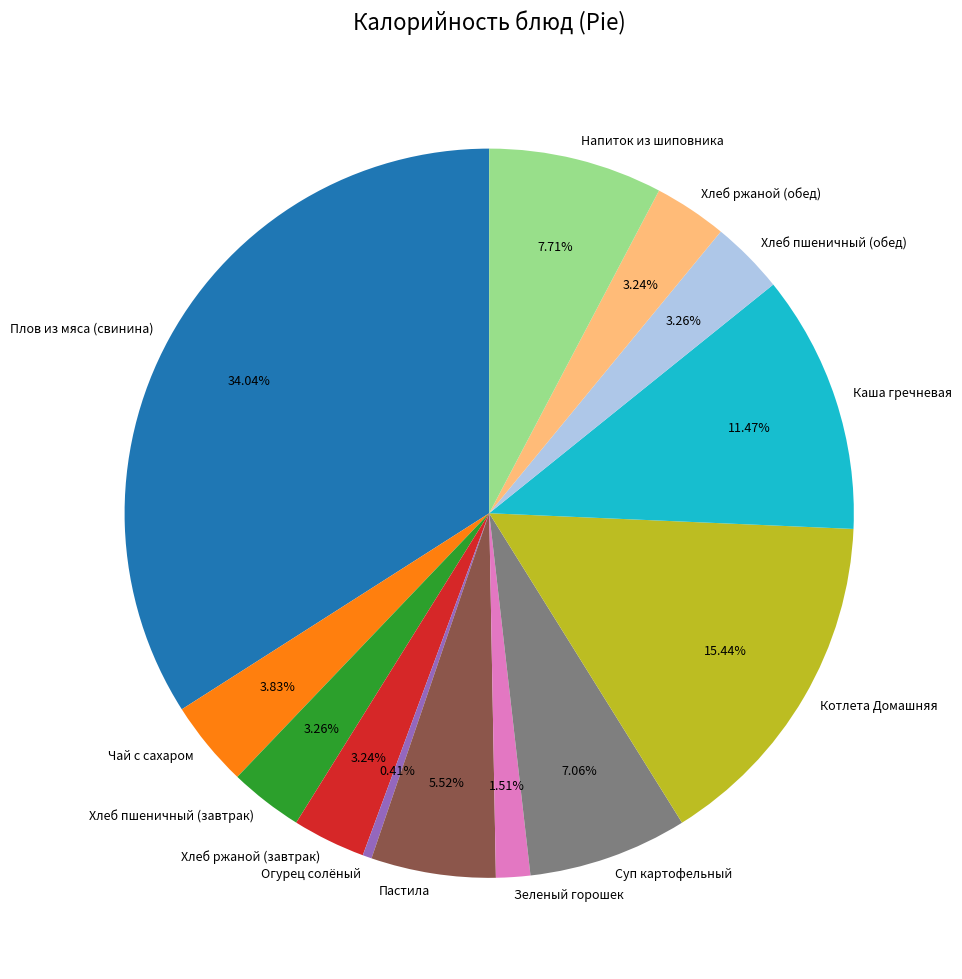

What is the ratio of the value at Котлета Домашняя to the value at Хлеб пшеничный (обед)?

4.7